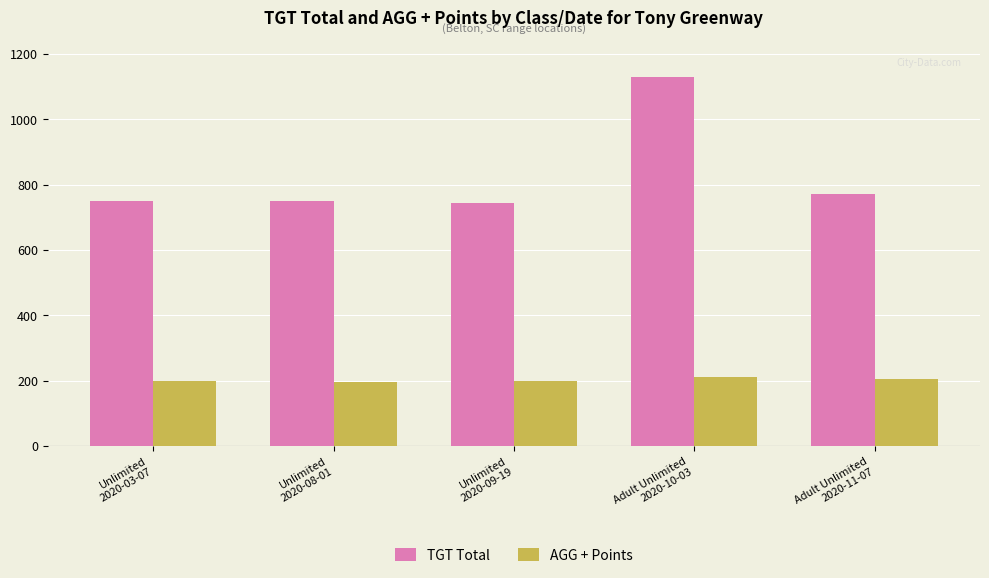

Which series has the largest total across all categories?

TGT Total